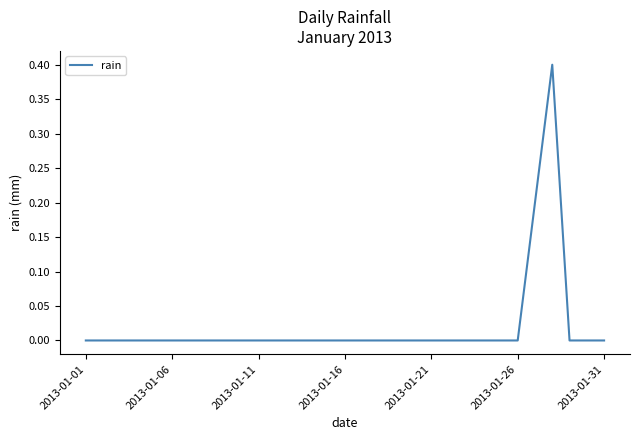

How many lines are shown in the chart?

1